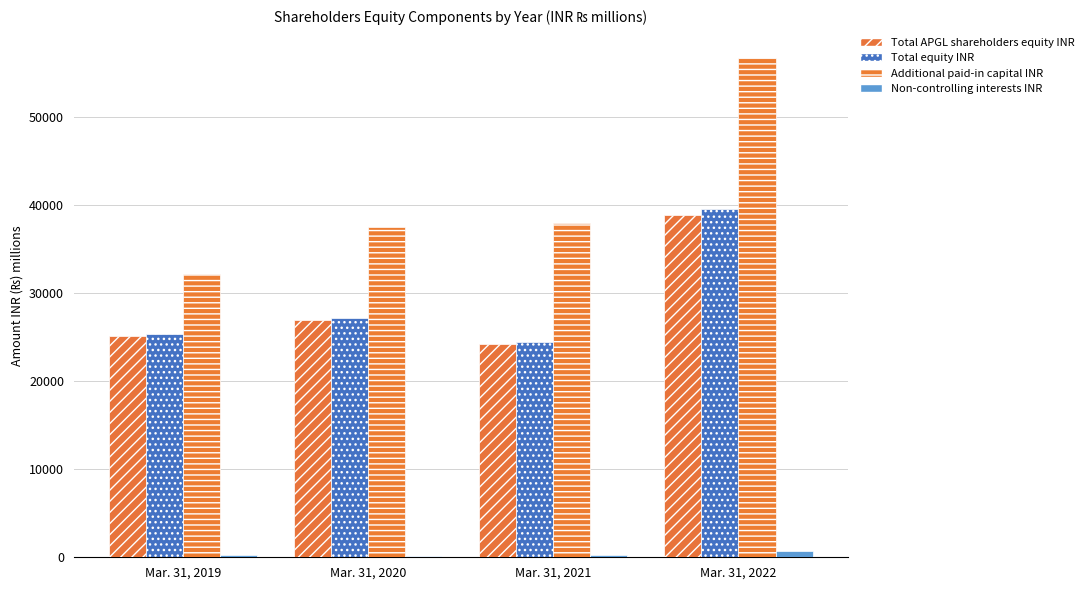

What is the difference between the maximum and second lowest values in the Total APGL shareholders equity INR series?

13785